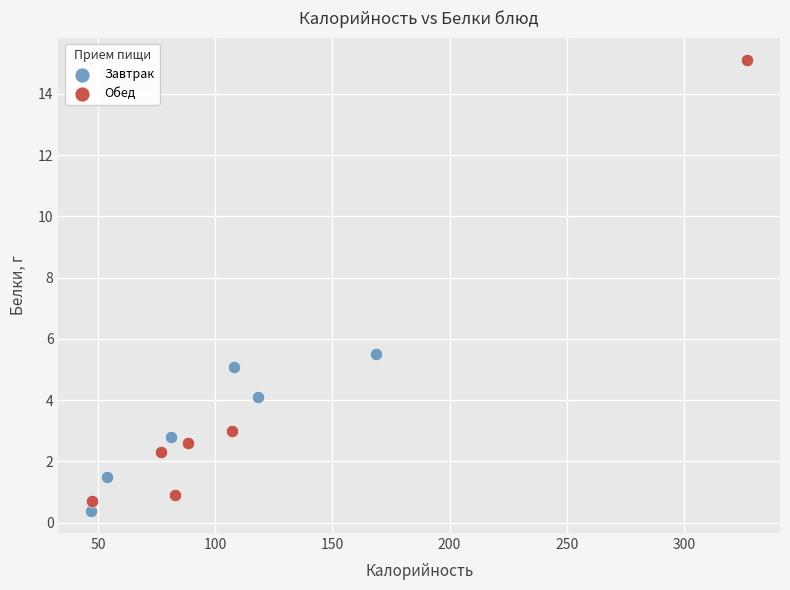

Which series contains the highest Y value?

Обед